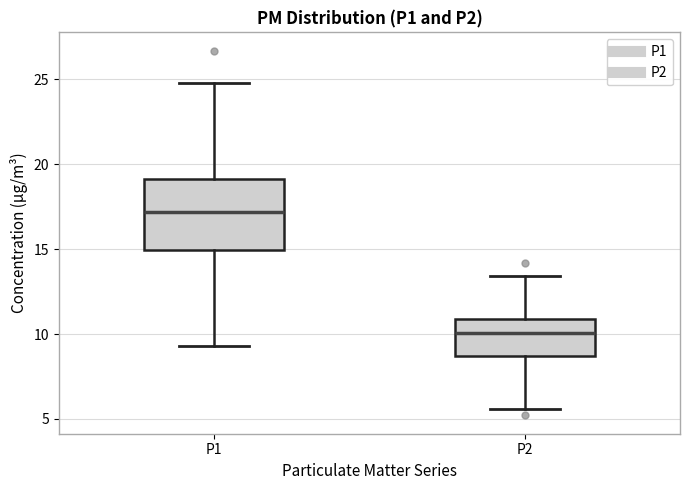

Where is the lower edge of the box for P2 on the y-axis? The values are not printed on the chart, so give them approximately, as read against the axis.

8.5